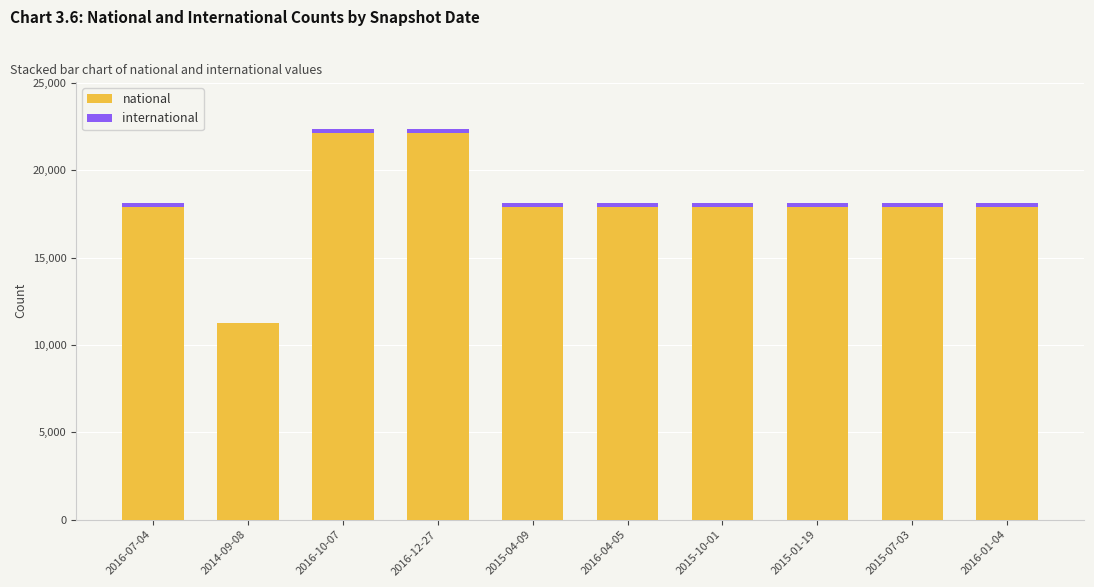

Reading left to right, what are the values for national?

2016-07-04=17890	2014-09-08=11275	2016-10-07=22115	2016-12-27=22115	2015-04-09=17890	2016-04-05=17890	2015-10-01=17890	2015-01-19=17890	2015-07-03=17890	2016-01-04=17890